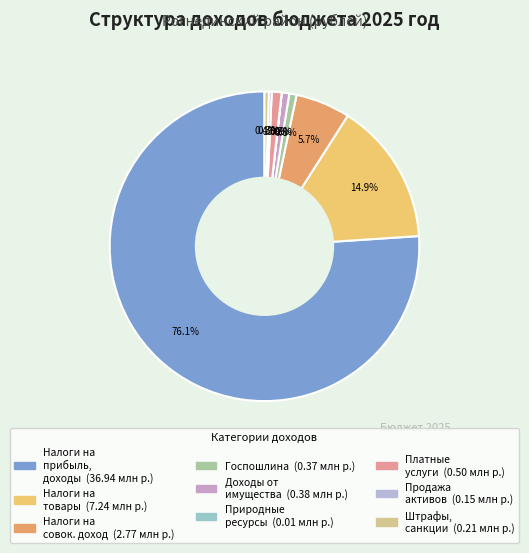

Count the number of slices in the pie.

9